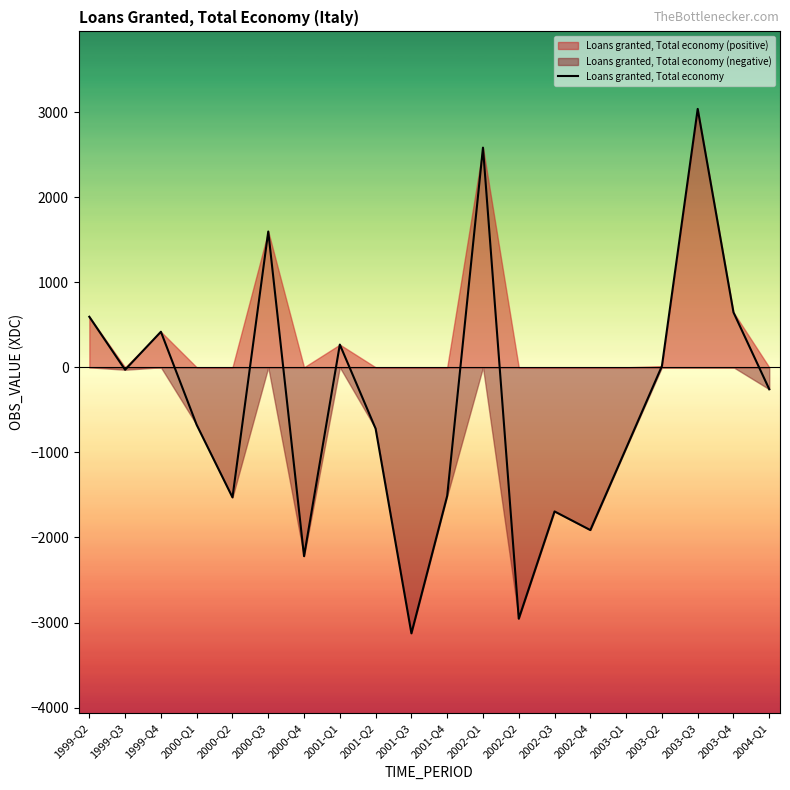

What is the difference between the maximum and minimum values?

6164